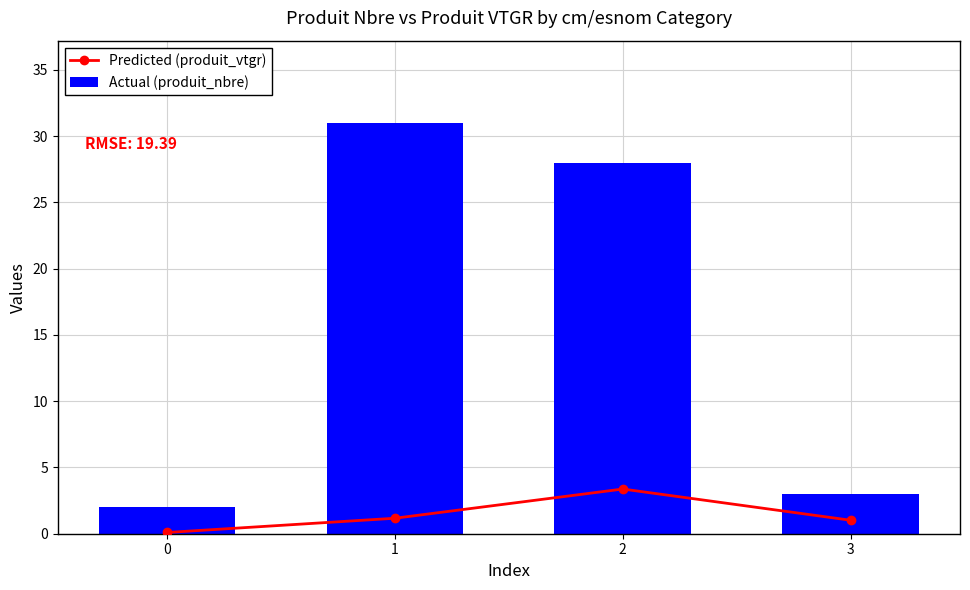

What is the difference between the Predicted (produit_vtgr) values at 3 and 0?

0.9